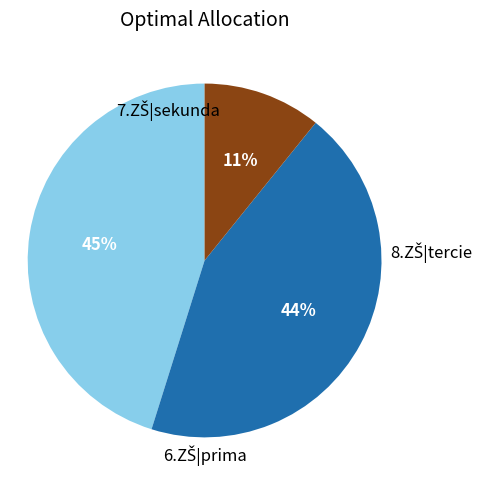

To the nearest percent, what is the difference between the largest and smallest slice percentages?

34%